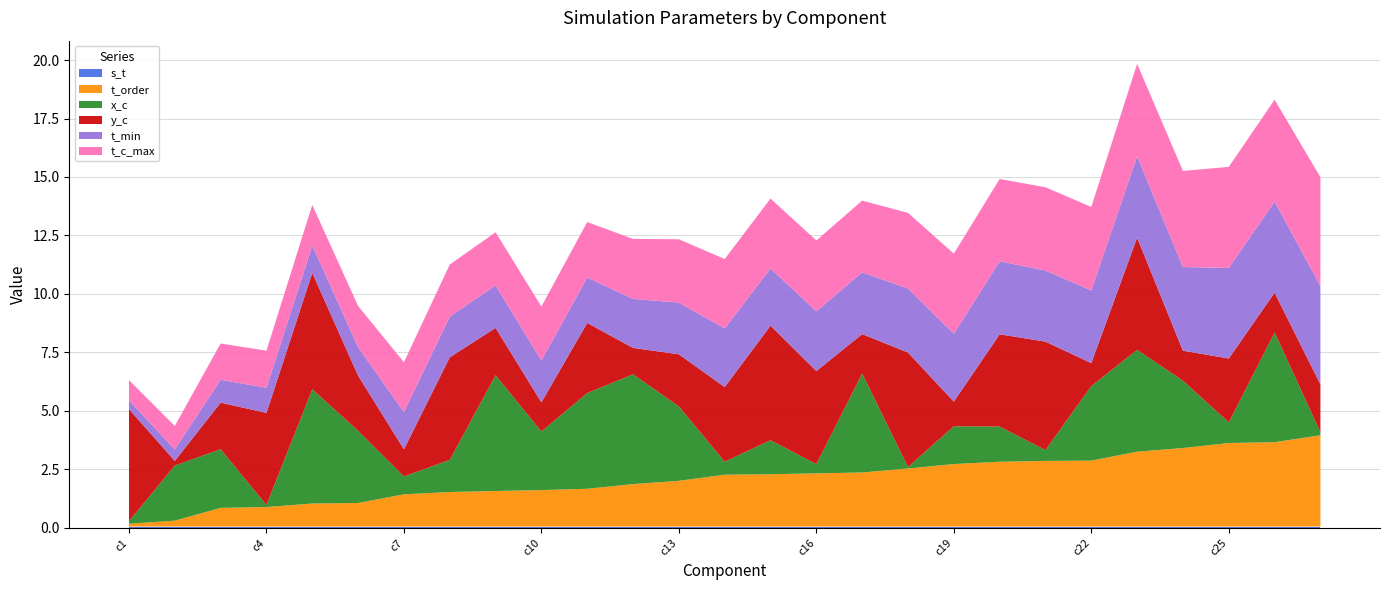

Reading left to right, extract all data points from this chart.

t_min: 0.4	0.5	1.0	1.1	1.2	1.2	1.6	1.7	1.8	1.8	1.9	2.1	2.2	2.5	2.4	2.6	2.6	2.7	2.9	3.1	3.0	3.1	3.5	3.6	3.9	3.9	4.2
t_order: 0.1	0.3	0.8	0.8	1.0	1.0	1.4	1.5	1.5	1.6	1.6	1.8	2.0	2.2	2.2	2.3	2.3	2.5	2.7	2.8	2.8	2.8	3.2	3.4	3.6	3.6	3.9
x_c: 0.1	2.4	2.5	0.1	4.9	3.1	0.8	1.4	4.9	2.5	4.1	4.7	3.2	0.6	1.5	0.4	4.2	0.1	1.6	1.5	0.5	3.2	4.4	2.9	0.9	4.7	0.1
y_c: 4.8	0.2	2.0	3.9	5.0	2.4	1.2	4.4	2.0	1.2	3.0	1.1	2.2	3.2	4.9	4.0	1.7	4.9	1.1	3.9	4.6	1.0	4.8	1.3	2.7	1.7	2.0
t_c_max: 0.9	1.0	1.5	1.6	1.7	1.8	2.1	2.2	2.3	2.3	2.4	2.6	2.7	3.0	3.0	3.0	3.1	3.2	3.4	3.5	3.6	3.6	4.0	4.1	4.3	4.4	4.7
s_t: 0.1	0.1	0.1	0.1	0.1	0.1	0.1	0.1	0.1	0.1	0.1	0.1	0.1	0.1	0.1	0.1	0.1	0.1	0.1	0.1	0.1	0.1	0.1	0.1	0.1	0.1	0.1